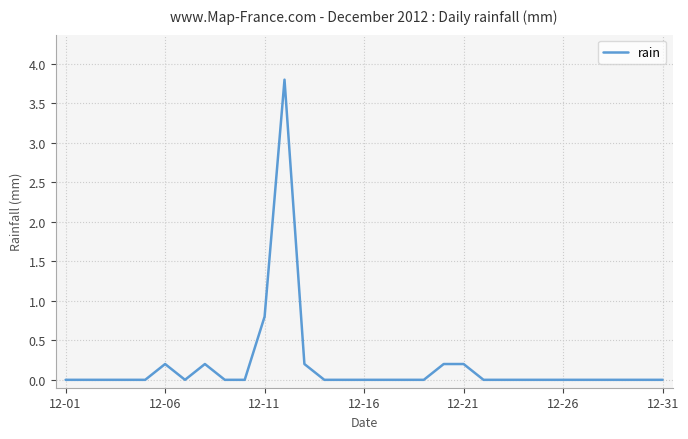

What is the difference between the maximum and minimum values?

3.8